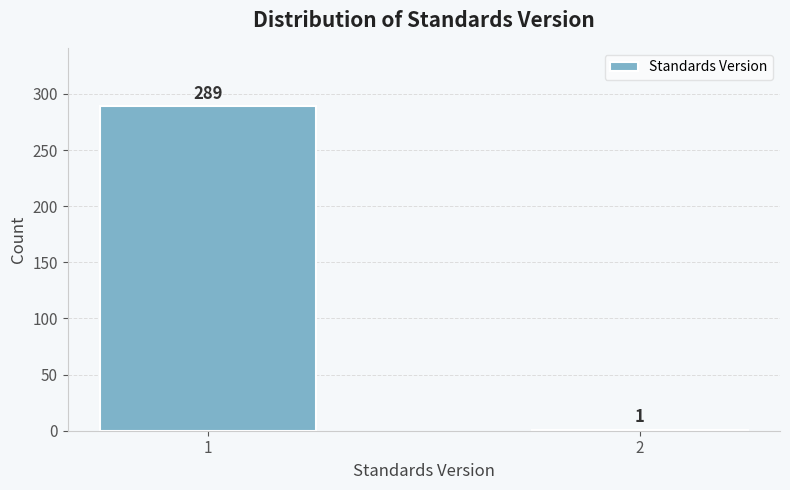

Reading left to right, list all the values displayed in this chart.

1=289	2=1